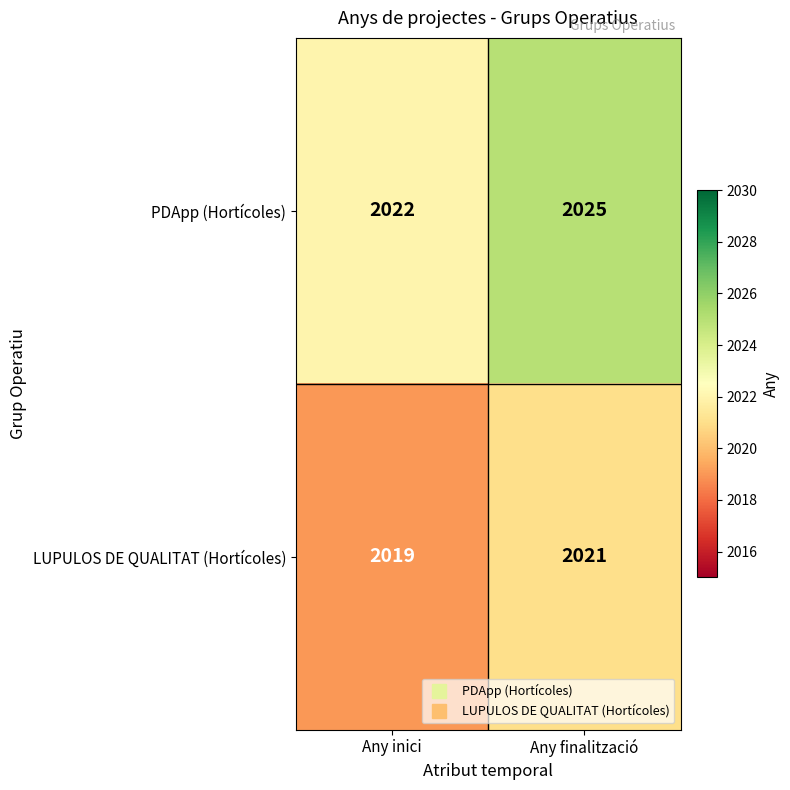

What is the lowest value of the LUPULOS DE QUALITAT (Hortícoles) series?

2019